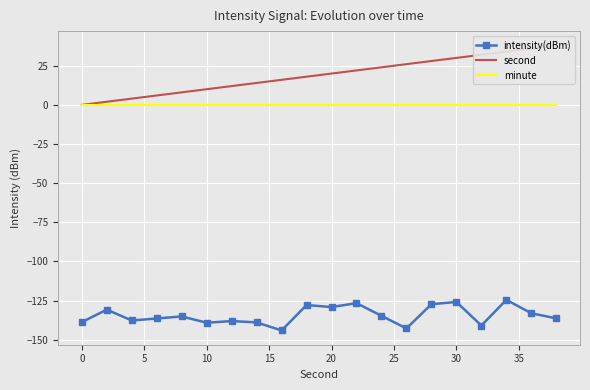

What is the minimum value shown in the chart?

-144.0